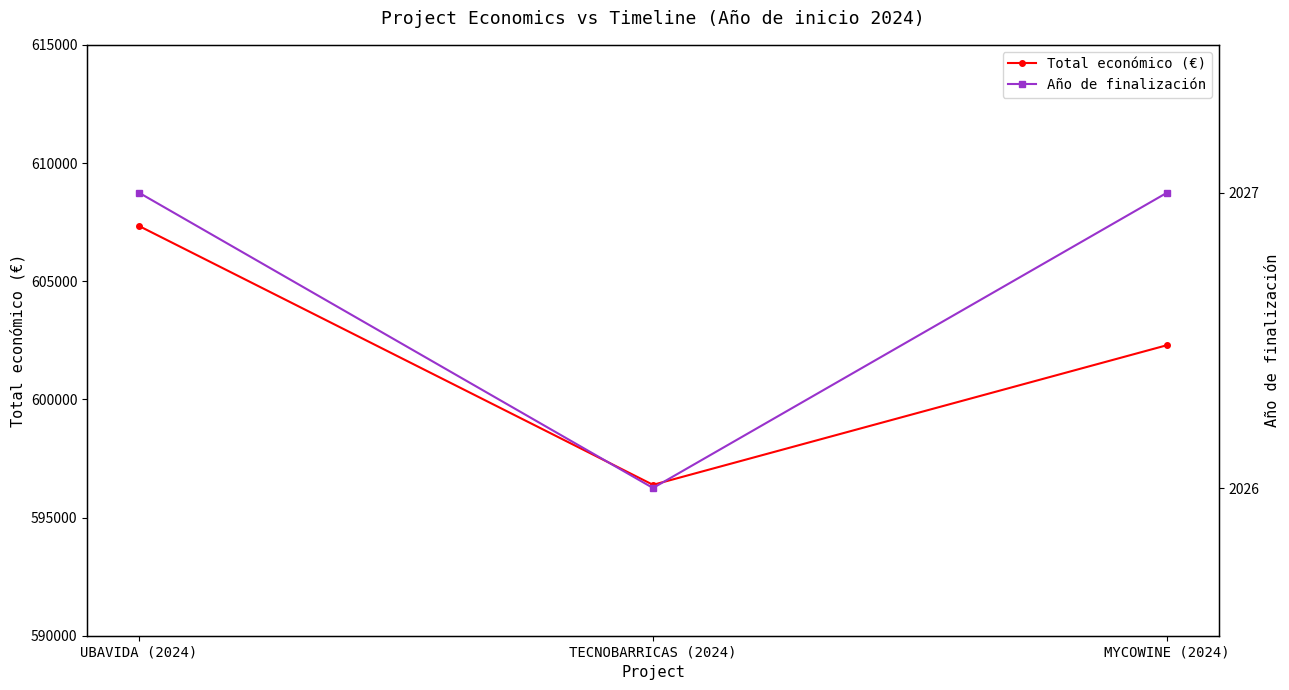

What is the difference between the maximum and minimum values in the Año de finalización series?

1.0